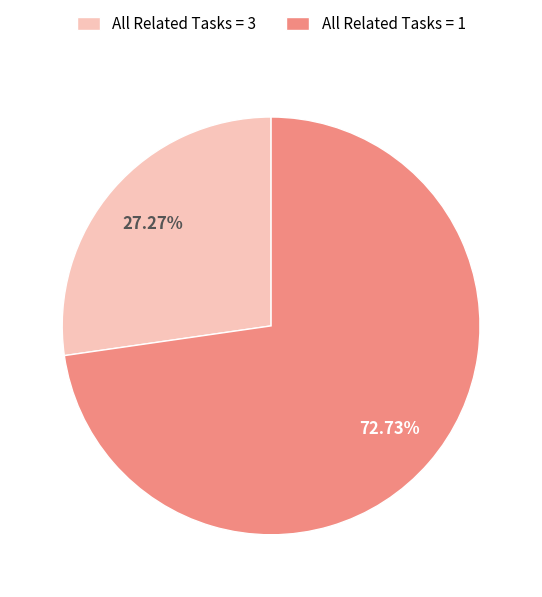

Between All Related Tasks = 3 and All Related Tasks = 1, which is larger?

All Related Tasks = 1